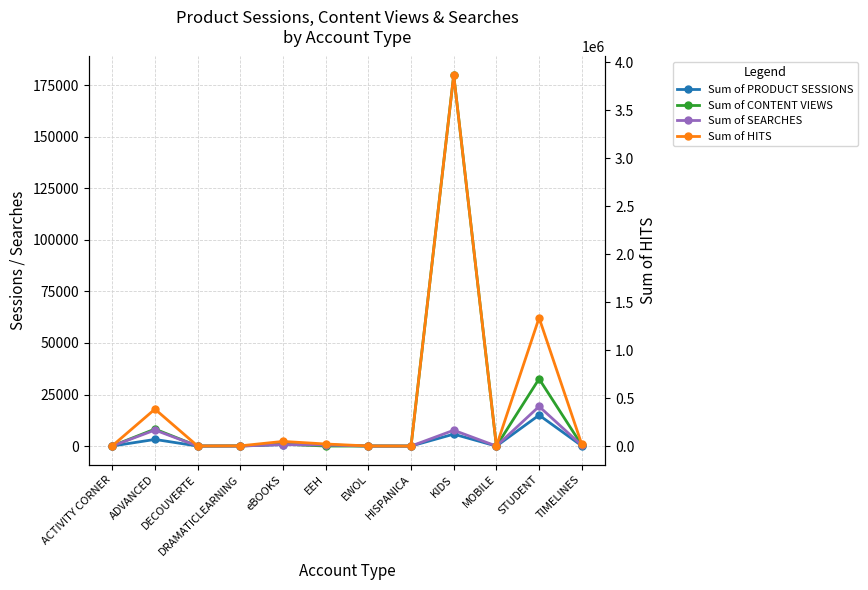

Does the chart display data point markers on the line(s)?

Yes